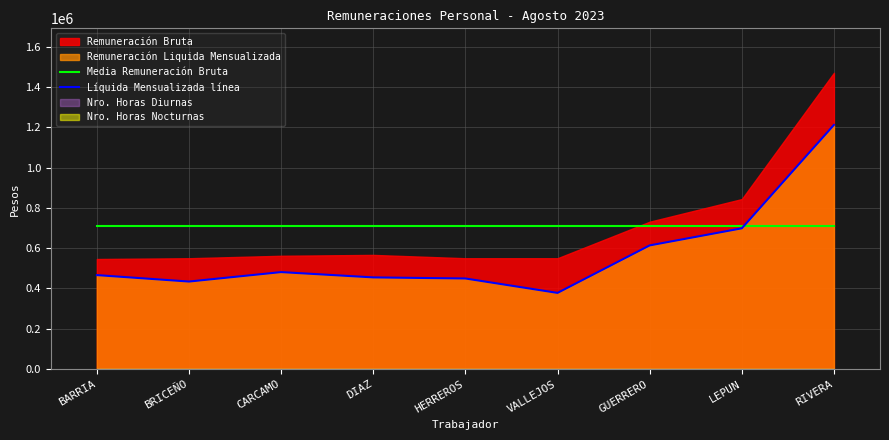

Which category has the highest value in the Líquida Mensualizada línea series?

RIVERA